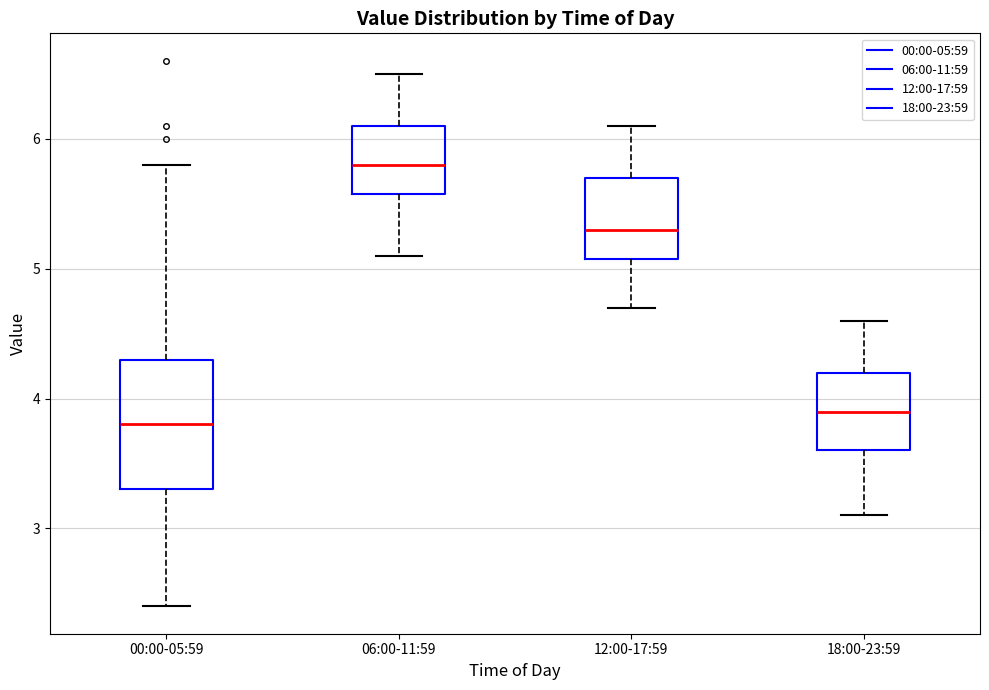

Reading left to right, transcribe this box plot: for each box, give where its median line is, the range the box spans, and where its two whiskers end, as read against the y-axis. The values are not printed on the chart, so give them approximately, as read against the axis.

00:00-05:59: median 3.8, box 3.3 to 4.3, whiskers 2.4 to 5.8
06:00-11:59: median 5.8, box 5.6 to 6.1, whiskers 5.1 to 6.5
12:00-17:59: median 5.3, box 5.1 to 5.7, whiskers 4.7 to 6.1
18:00-23:59: median 3.9, box 3.6 to 4.2, whiskers 3.1 to 4.6